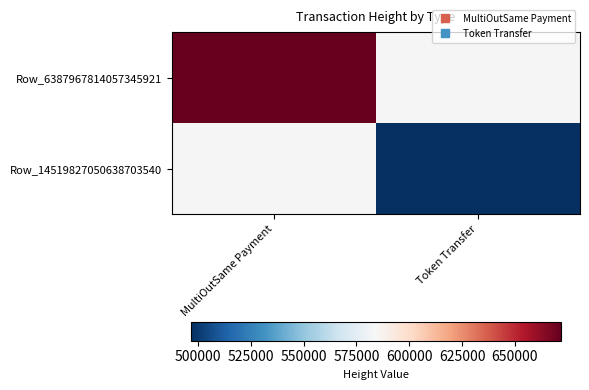

Rank the series by their maximum value, from highest to lowest.

Row_6387967814057345921, Row_14519827050638703540